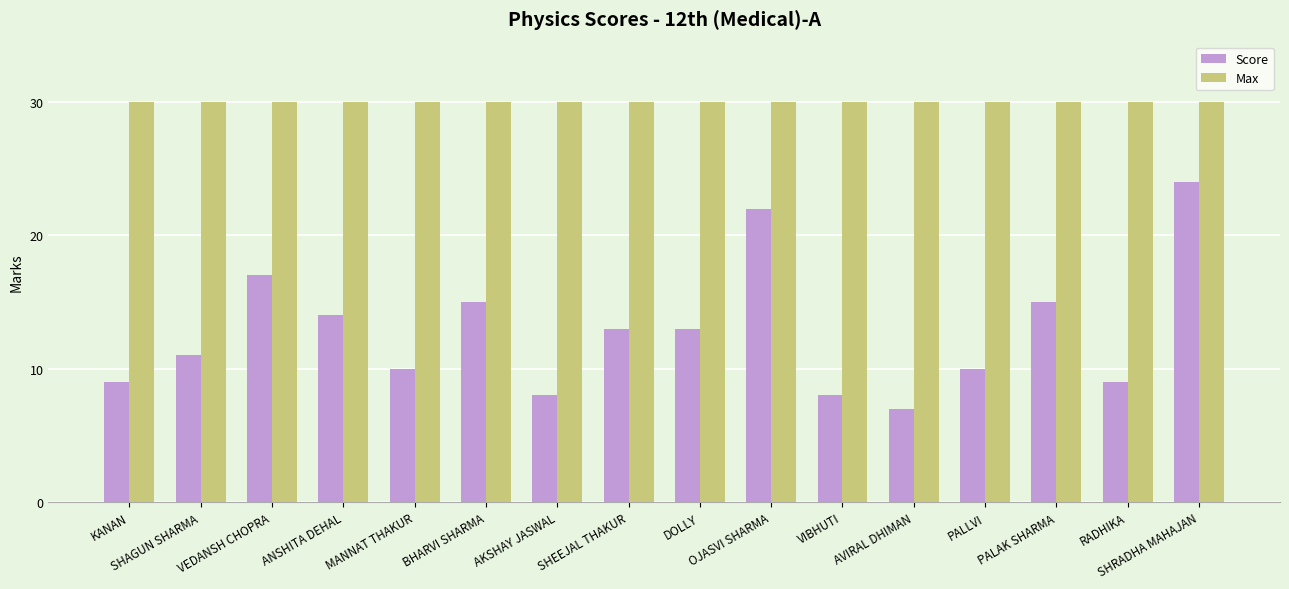

How many groups of bars are there?

16